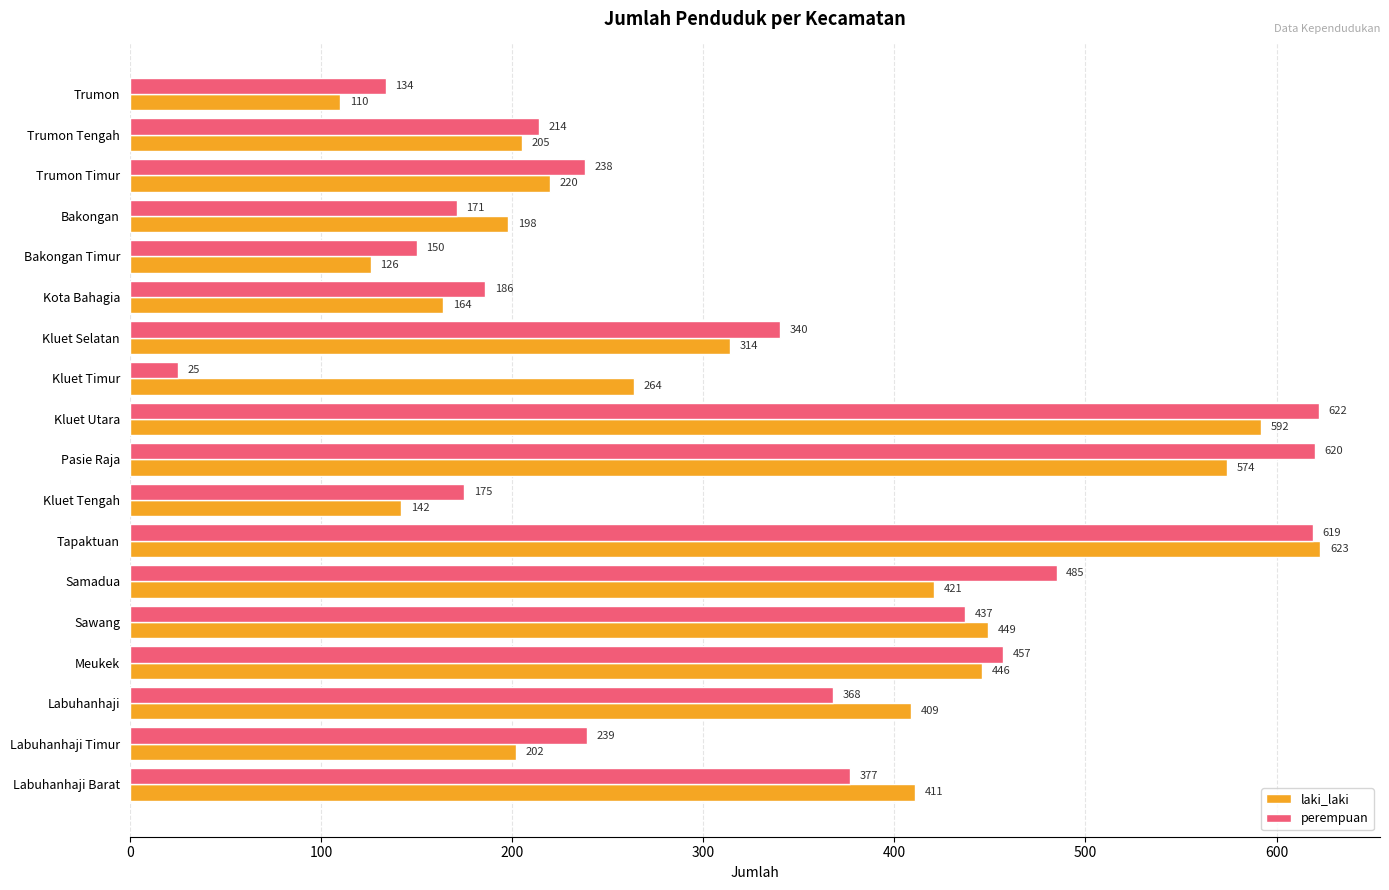

Read the perempuan value at Trumon Timur, to the nearest 100.

200